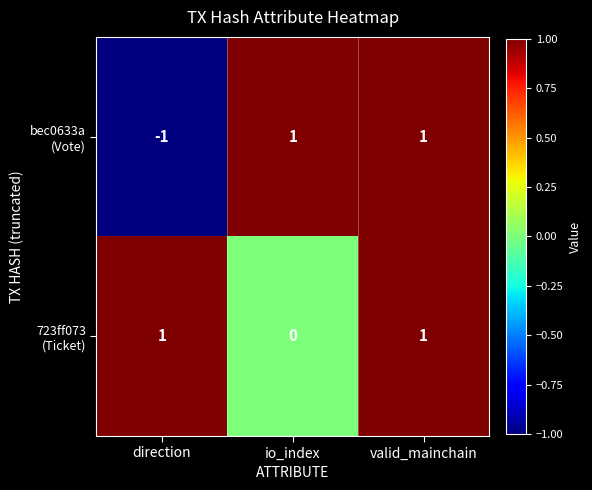

At how many categories does at least one series exceed 0?

3